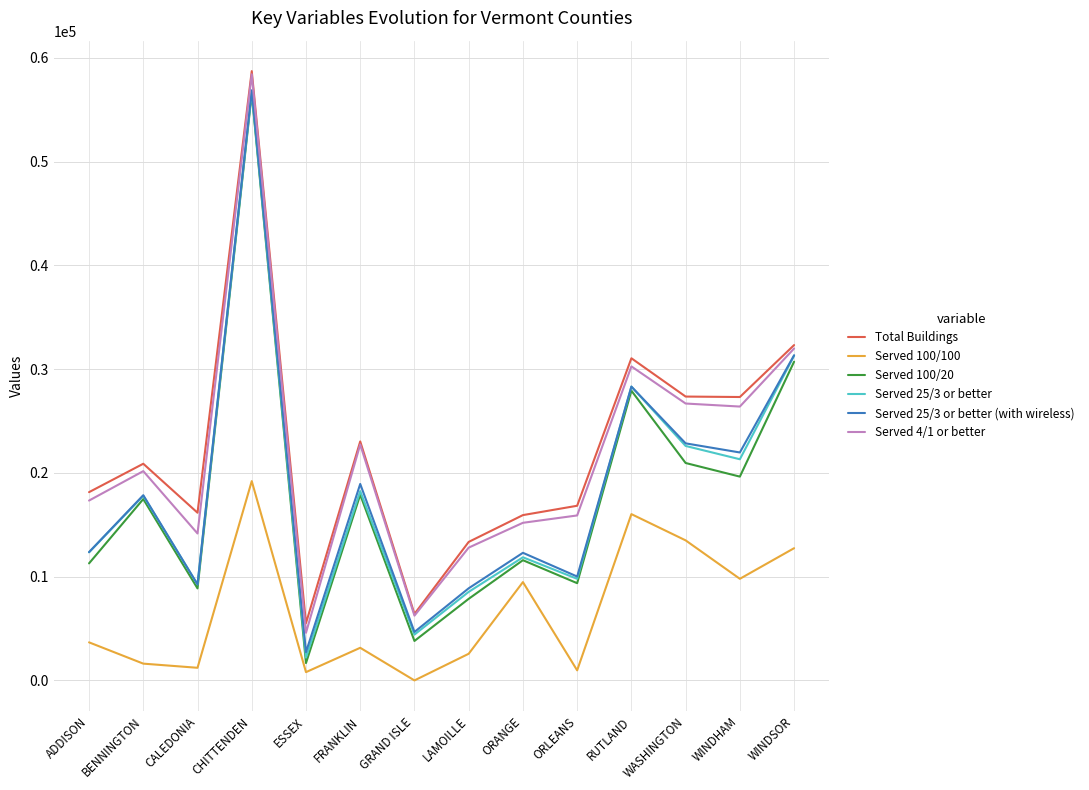

Which series has the largest range (max minus min)?

Served 100/20